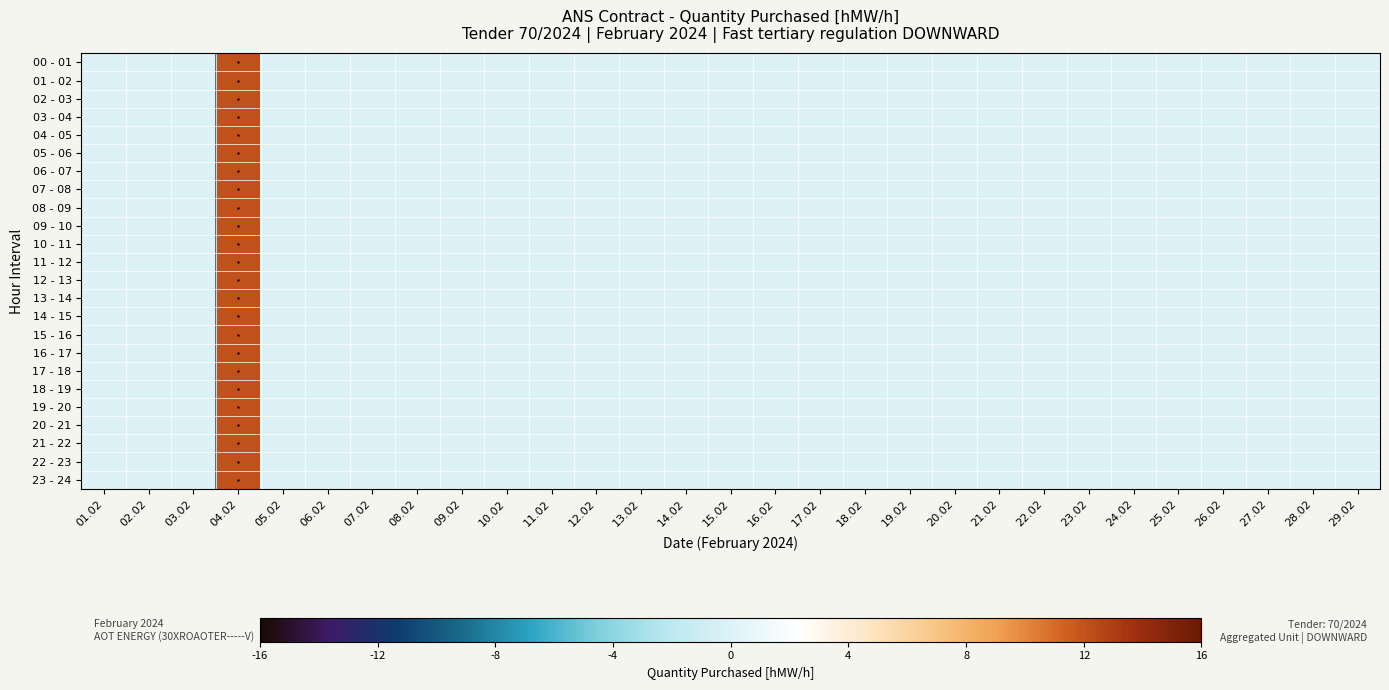

Is it true that 11 - 12 equals 7 at 26.02?

False